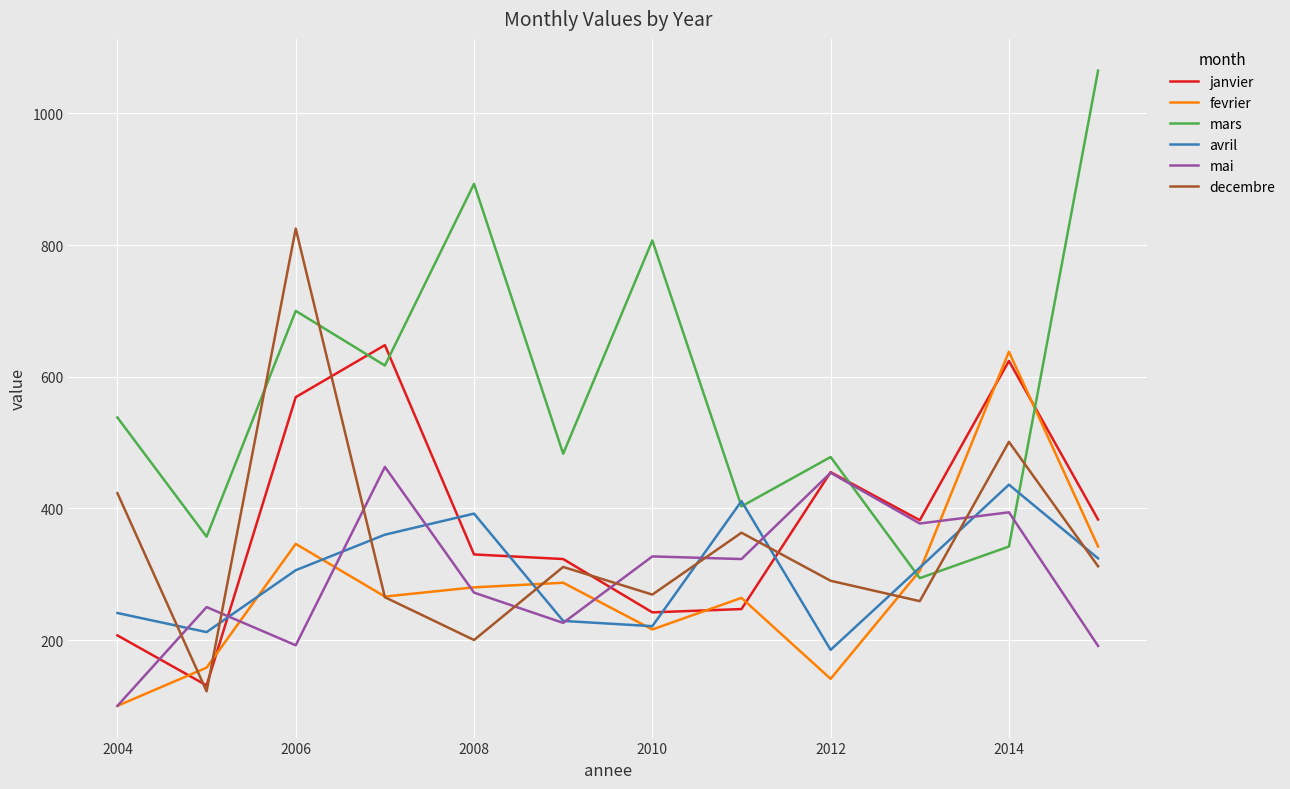

Which series has the largest range (max minus min)?

mars